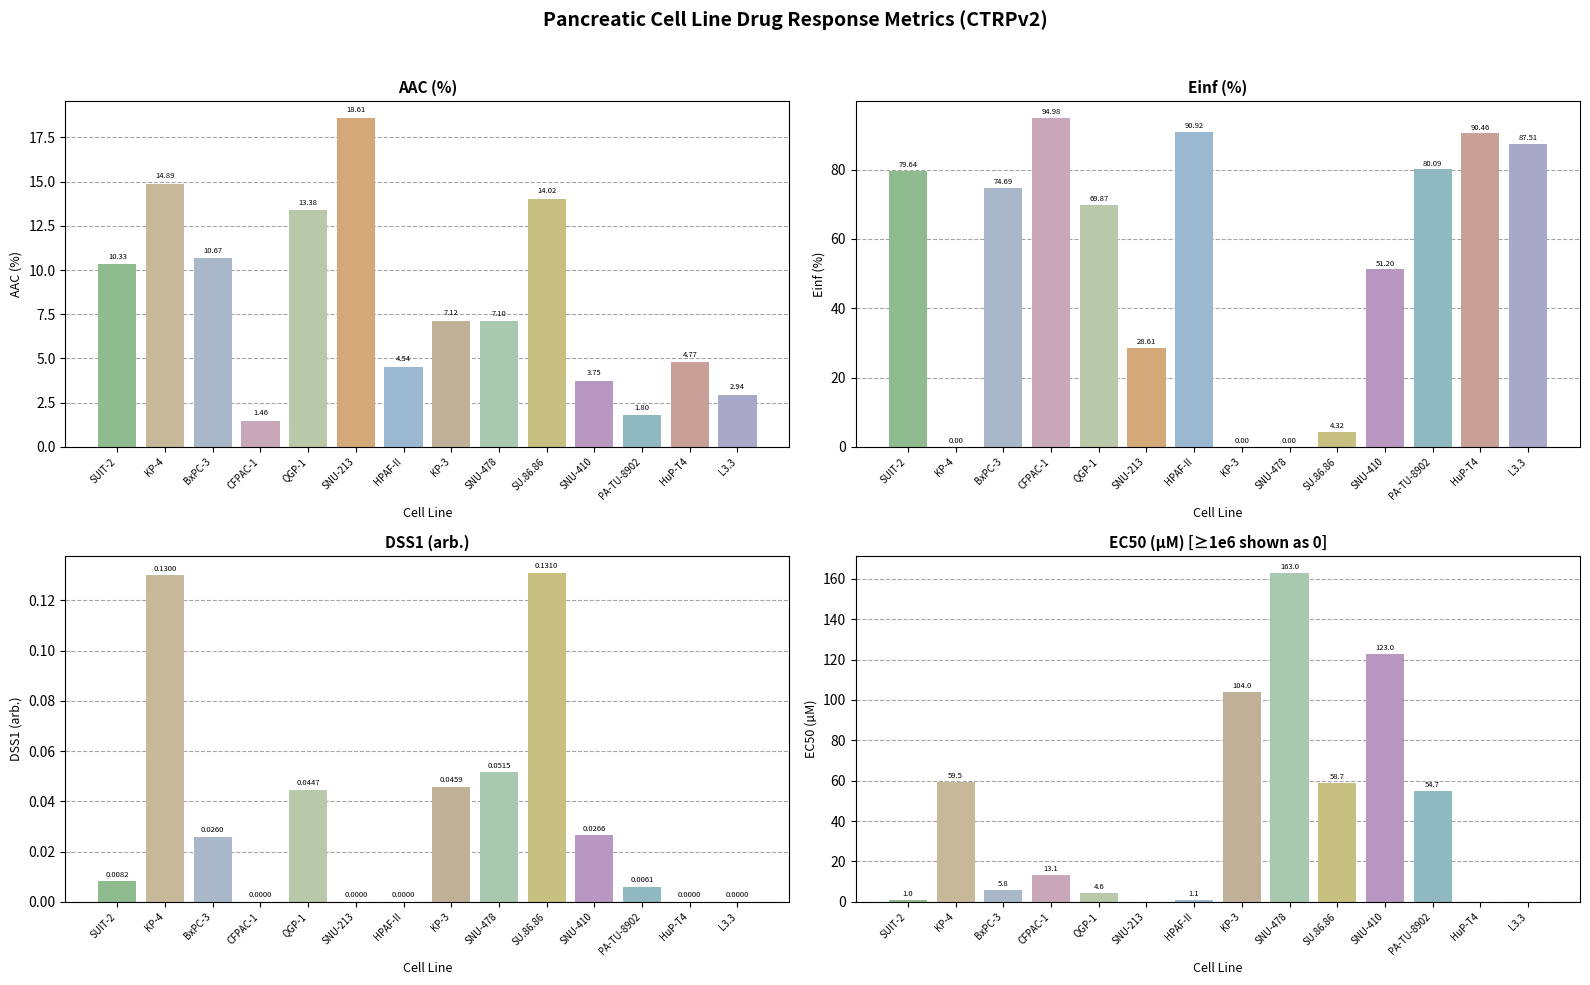

The Einf (%) series shows 4.3 at SU.86.86. True or false?

True